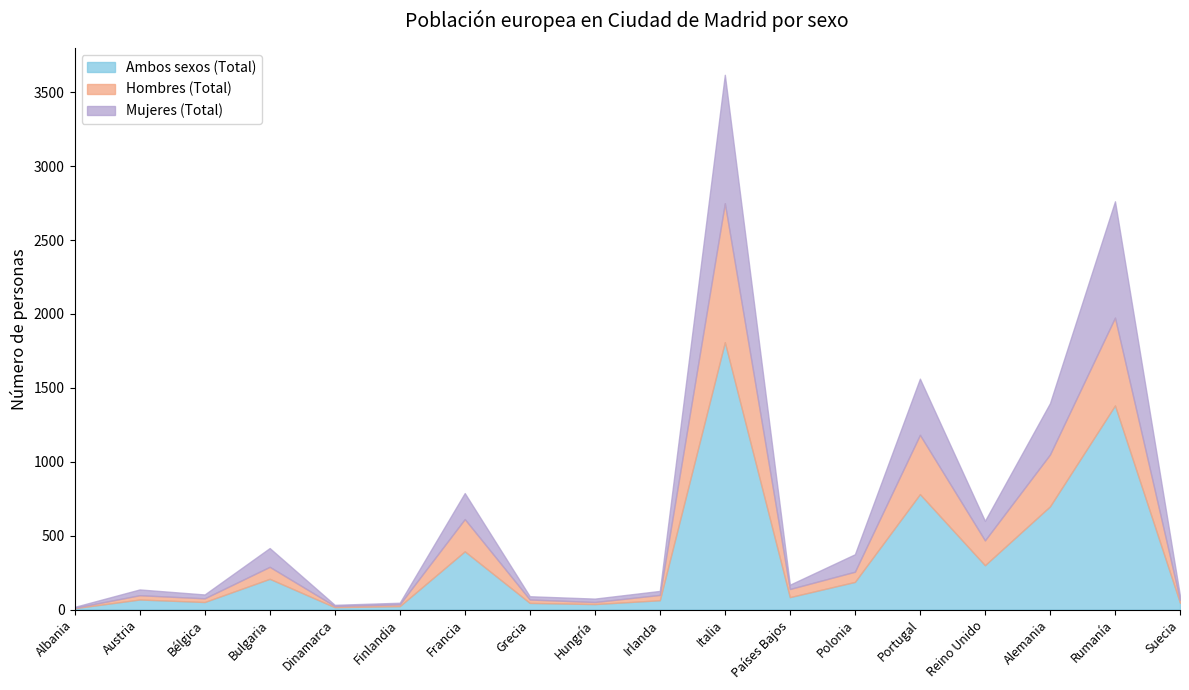

At which category is the sum across all series the highest?

Italia